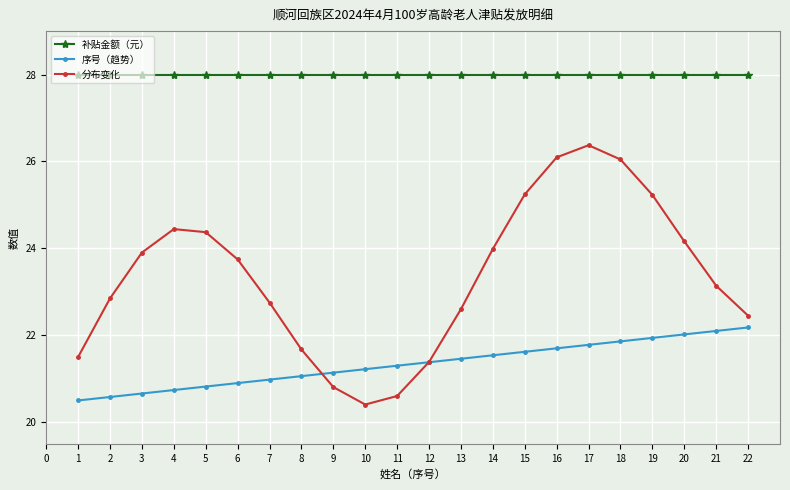

Where does the 分布变化 series first go above 23?

3